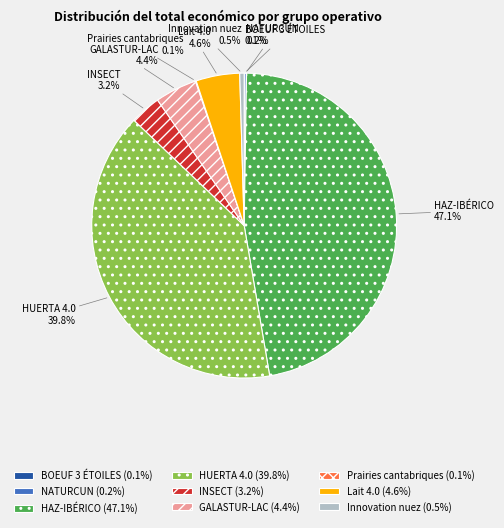

What portion of the pie excludes HUERTA 4.0?

60.2%